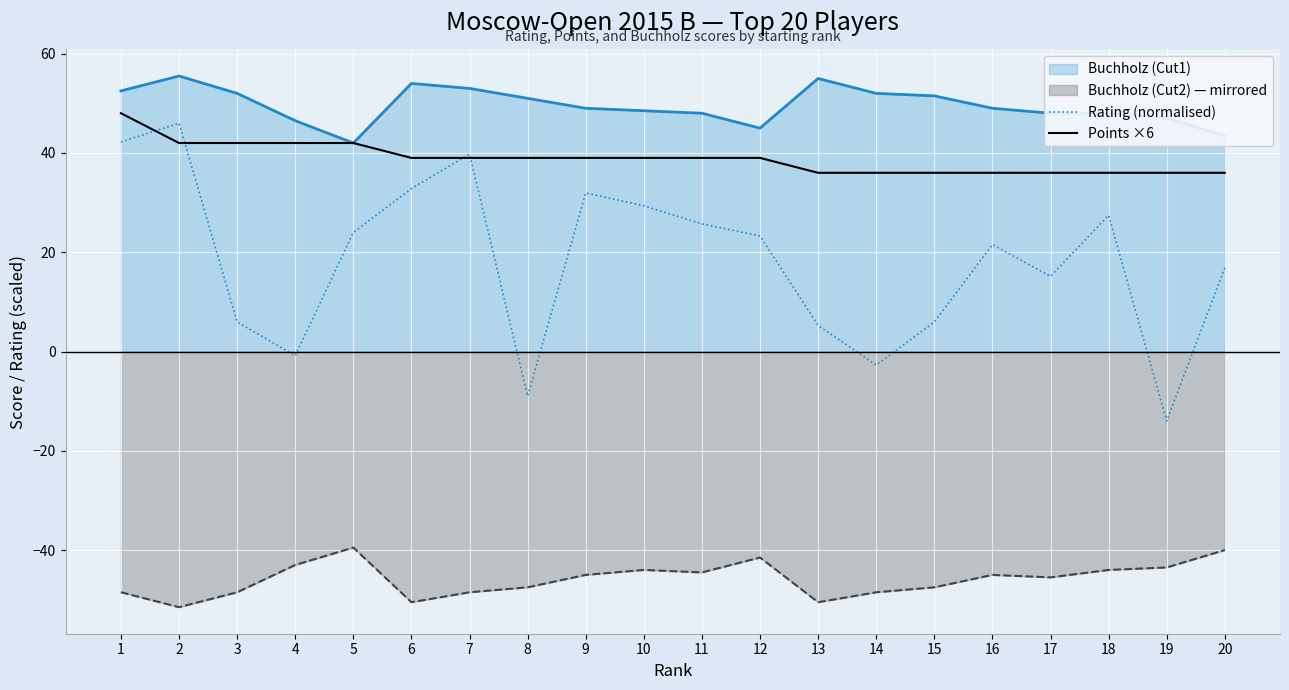

What is the value of the Rating (normalised) point at the 14th from the left?

-2.7